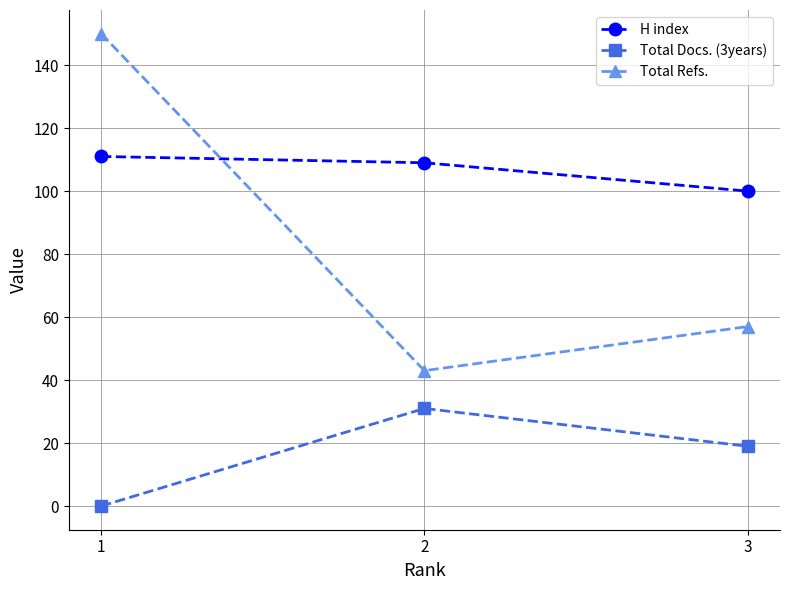

At which label is Total Refs. closest to 96?

3